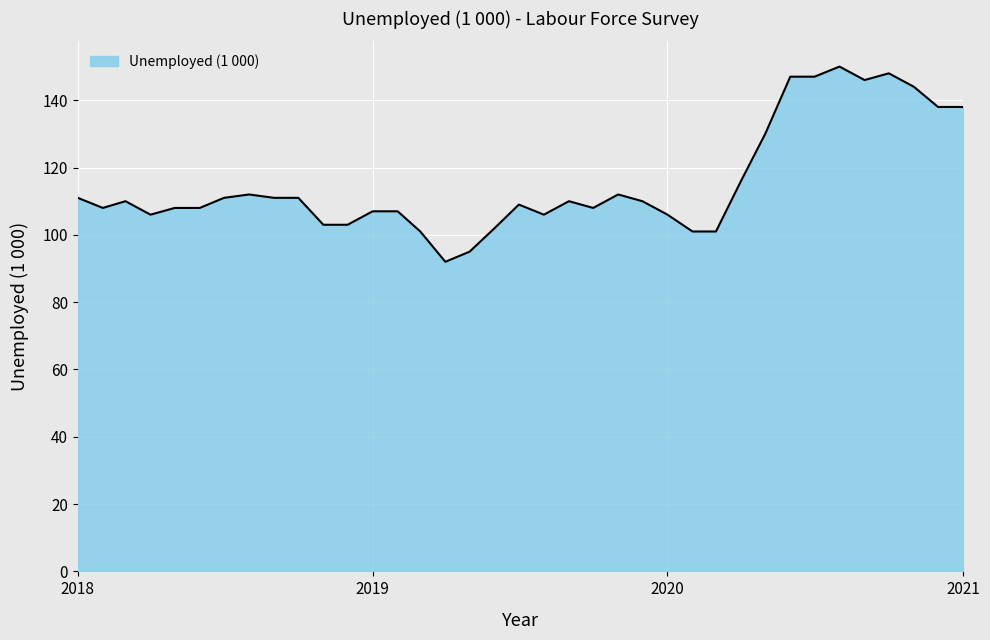

What is the minimum value shown in the chart?

92